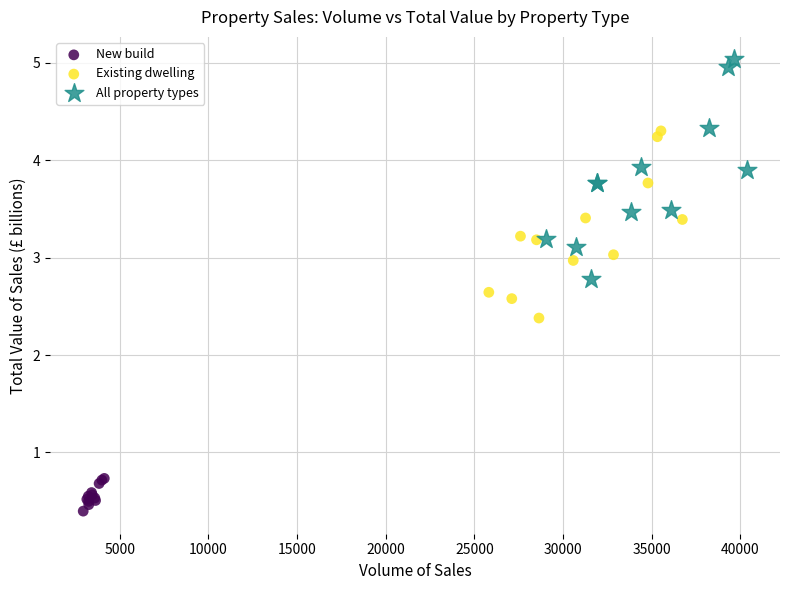

Which series has the widest spread of Y values?

All property types